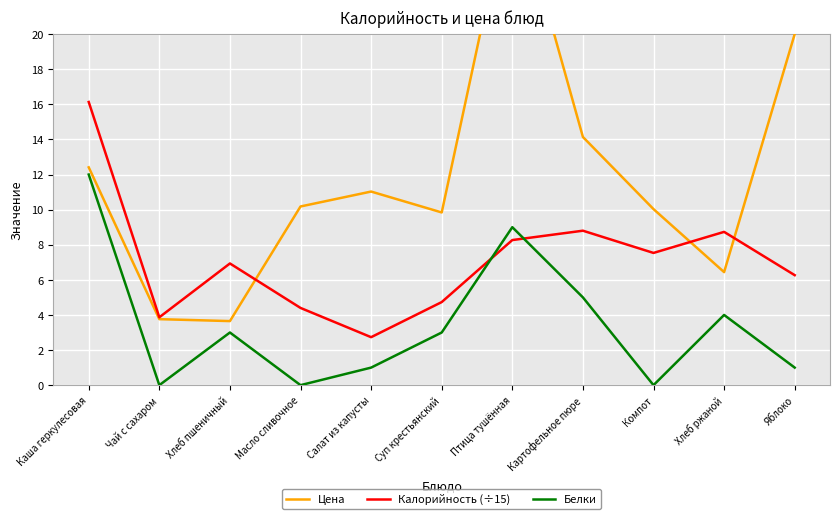

Reading left to right, extract all data points from this chart.

Цена: Каша геркулесовая=12.4	Чай с сахаром=3.8	Хлеб пшеничный=3.6	Масло сливочное=10.2	Салат из капусты=11.0	Суп крестьянский=9.8	Птица тушённая=28.5	Картофельное пюре=14.1	Компот=10.0	Хлеб ржаной=6.4	Яблоко=20.0
Калорийность (÷15): Каша геркулесовая=16.1	Чай с сахаром=3.9	Хлеб пшеничный=6.9	Масло сливочное=4.4	Салат из капусты=2.7	Суп крестьянский=4.7	Птица тушённая=8.3	Картофельное пюре=8.8	Компот=7.5	Хлеб ржаной=8.7	Яблоко=6.3
Белки: Каша геркулесовая=12.0	Чай с сахаром=0.0	Хлеб пшеничный=3.0	Масло сливочное=0.0	Салат из капусты=1.0	Суп крестьянский=3.0	Птица тушённая=9.0	Картофельное пюре=5.0	Компот=0.0	Хлеб ржаной=4.0	Яблоко=1.0